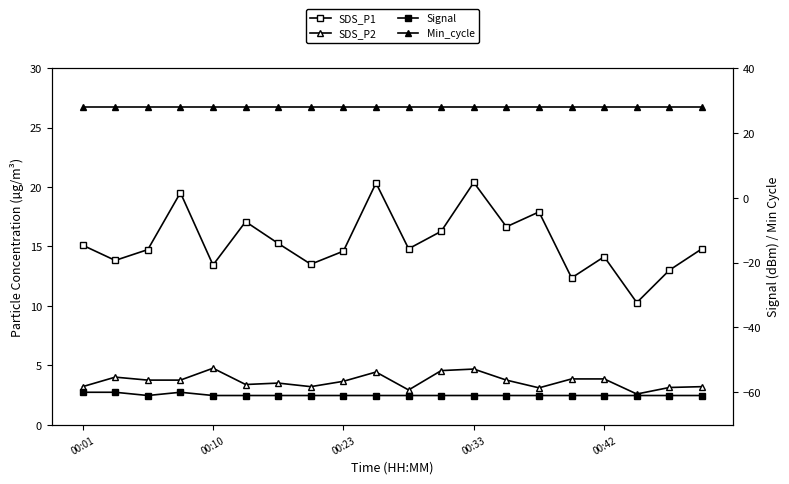

The Min_cycle series shows 11.1 at 11. True or false?

False